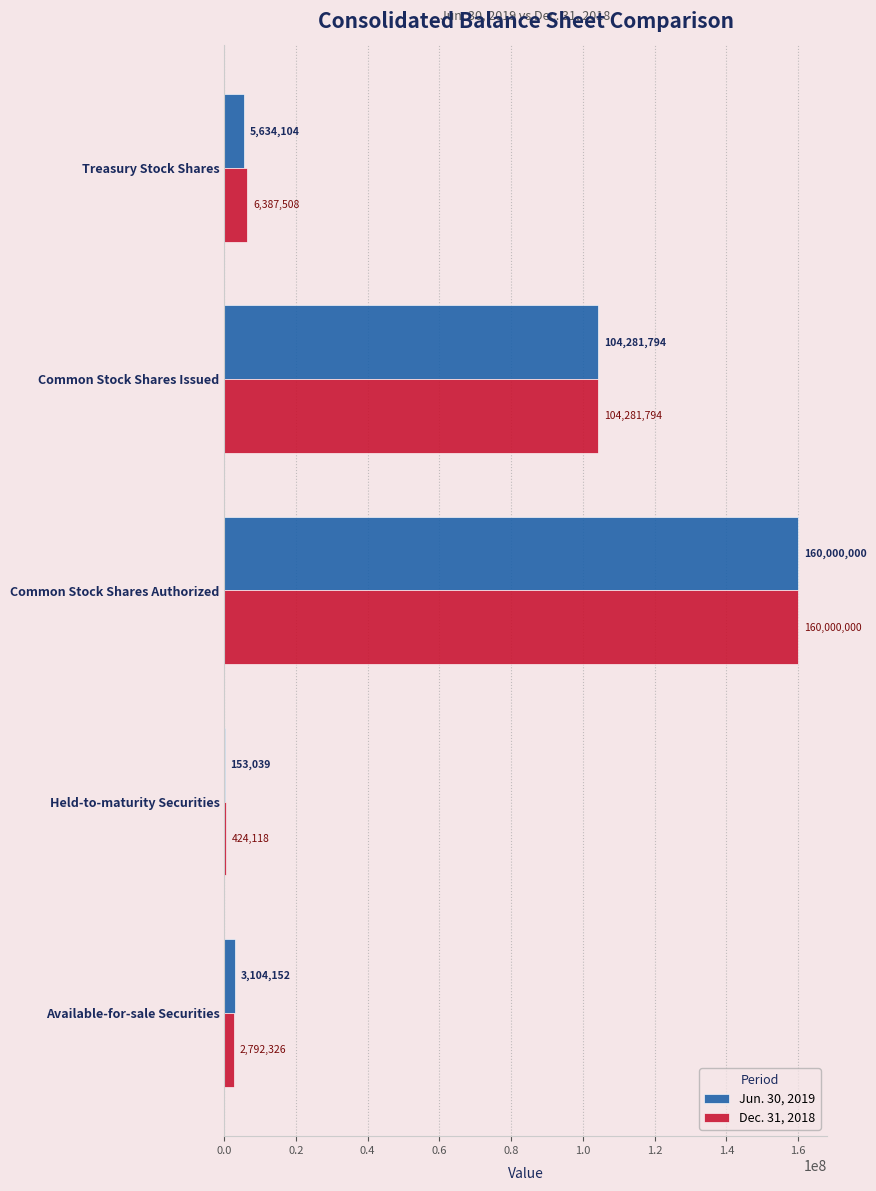

At which label is Jun. 30, 2019 closest to 80076519?

Common Stock Shares Issued